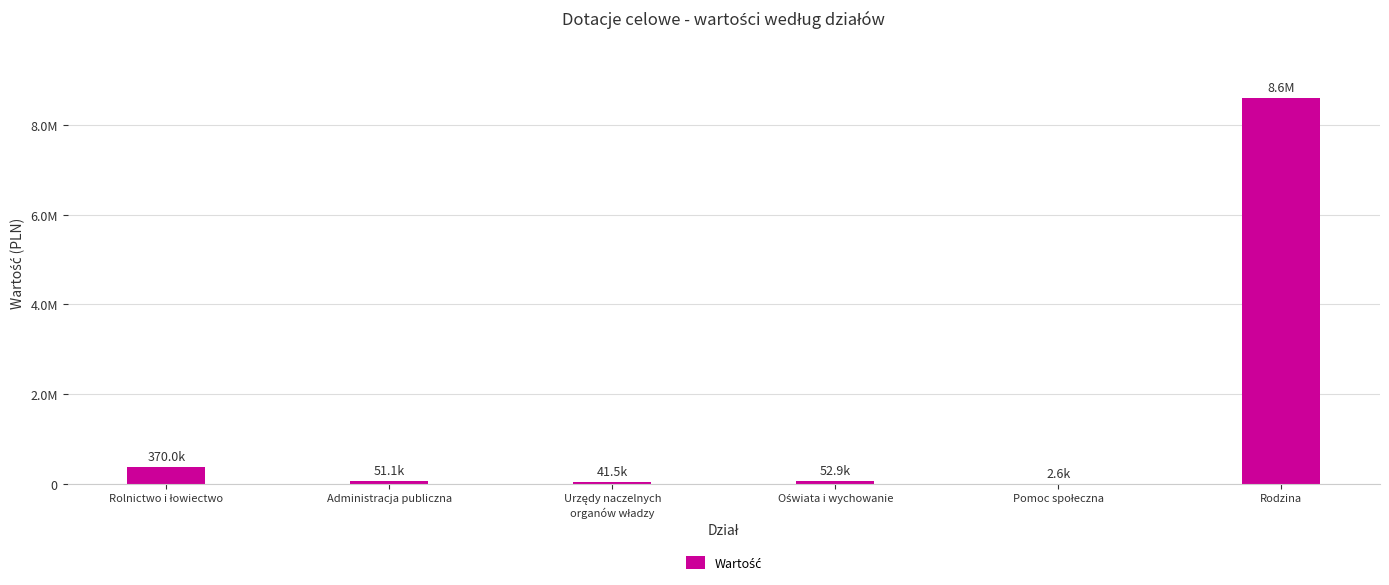

Rank the categories by value from lowest to highest.

Pomoc społeczna, Urzędy naczelnych
organów władzy, Administracja publiczna, Oświata i wychowanie, Rolnictwo i łowiectwo, Rodzina